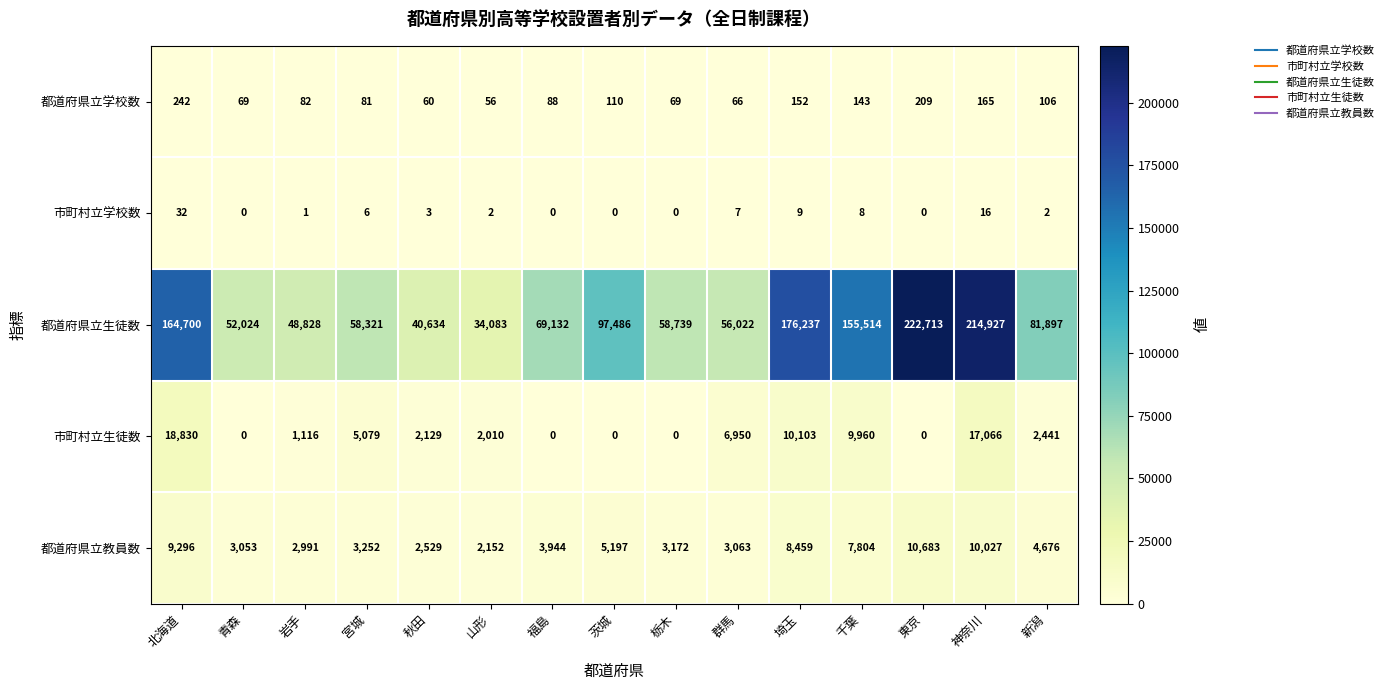

Which series changed the most between 山形 and 東京?

都道府県立生徒数